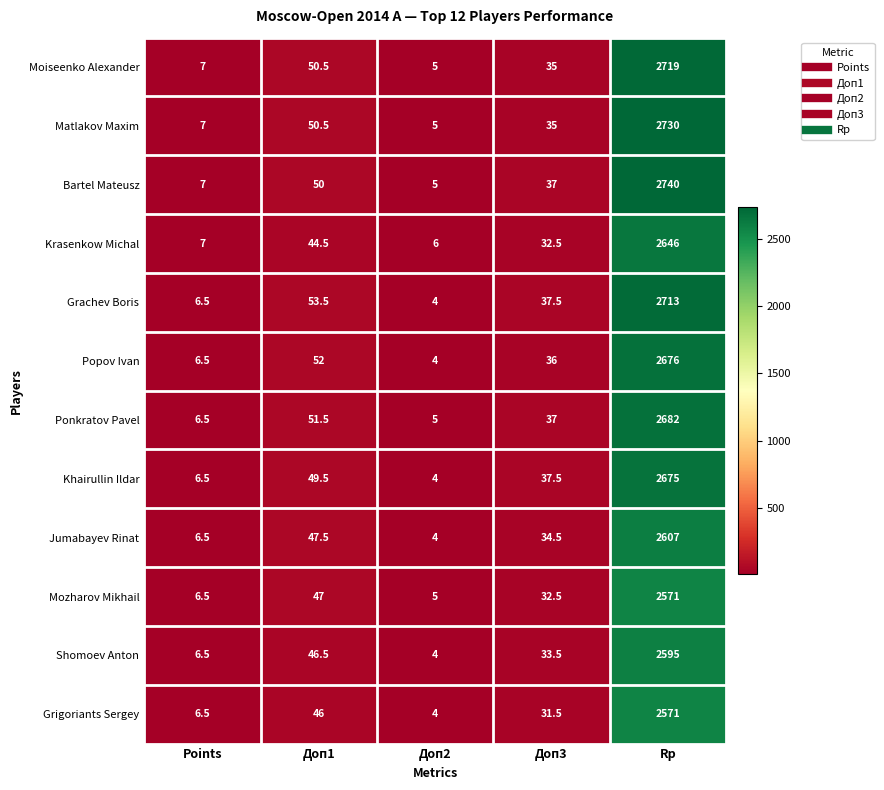

What value does the Krasenkow Michal series have at Points?

7.0